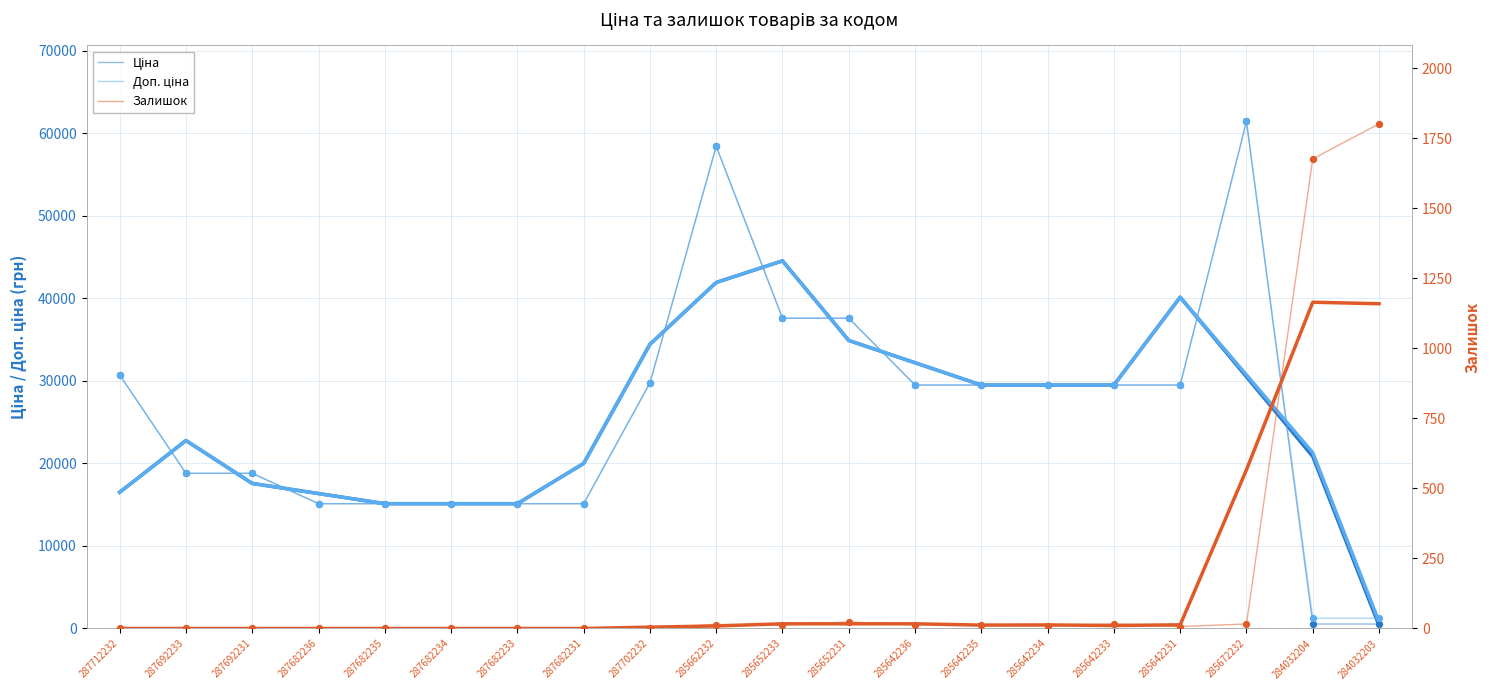

Which series reaches the minimum Y coordinate?

Залишок